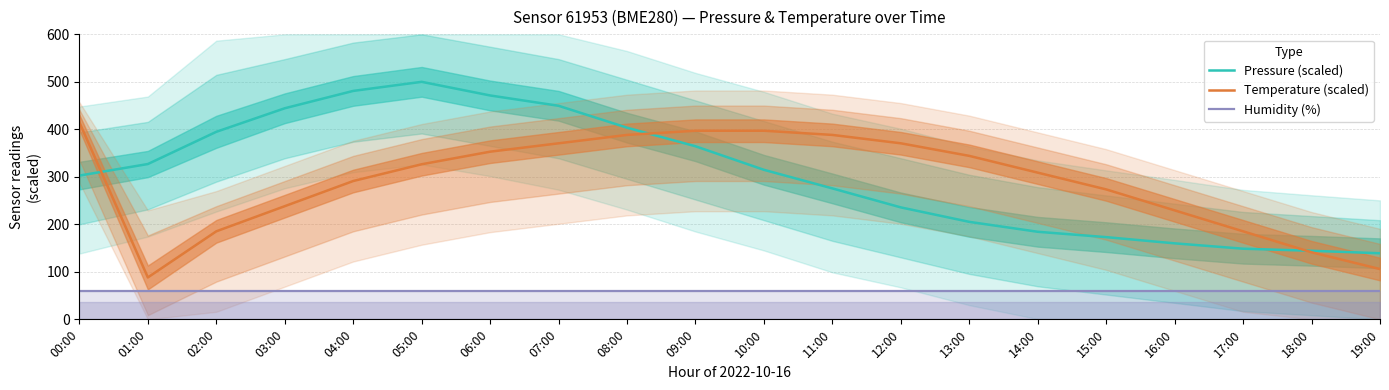

True or false: Humidity (%) and Temperature (scaled) intersect in this chart.

False